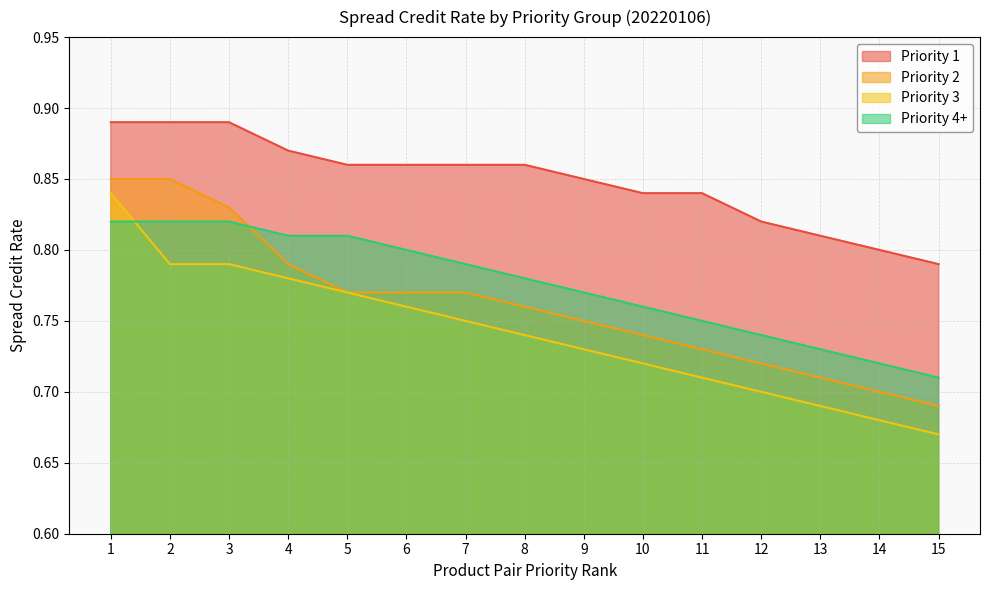

Which series has the widest spread of values?

Priority 3